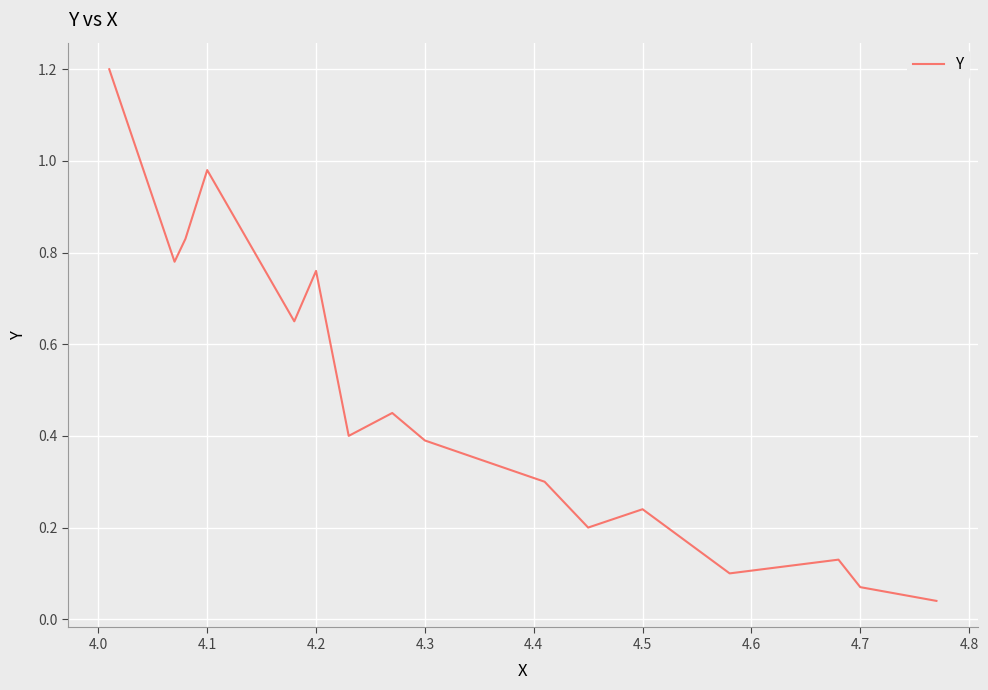

What is the greatest value displayed?

1.2